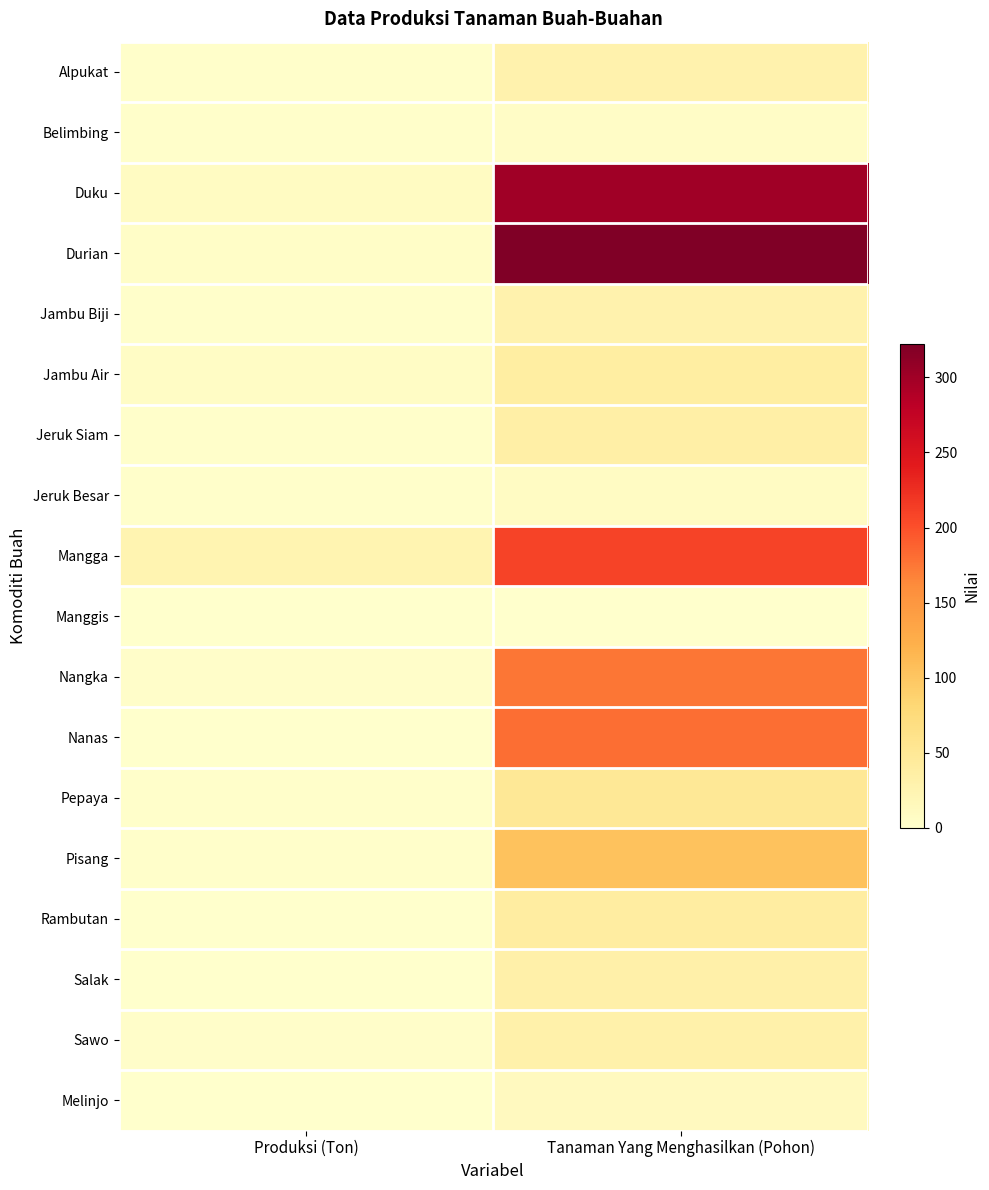

At which category does the chart reach its minimum across all series?

Produksi (Ton)